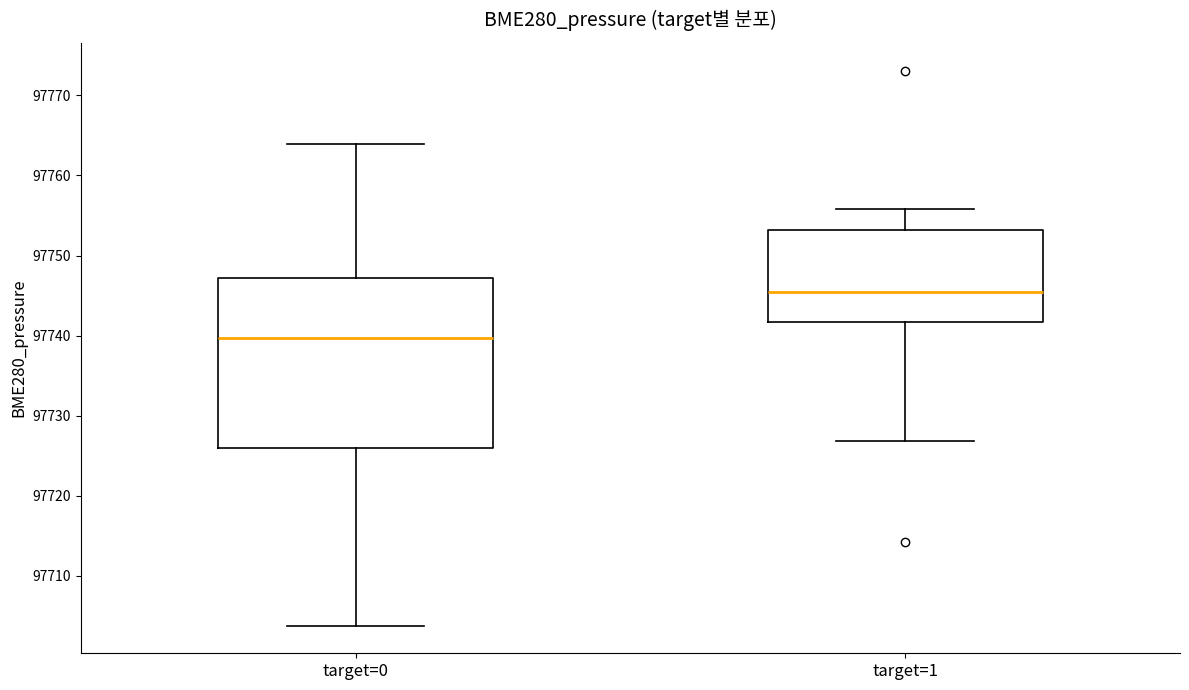

Which box has the lowest median line?

target=0